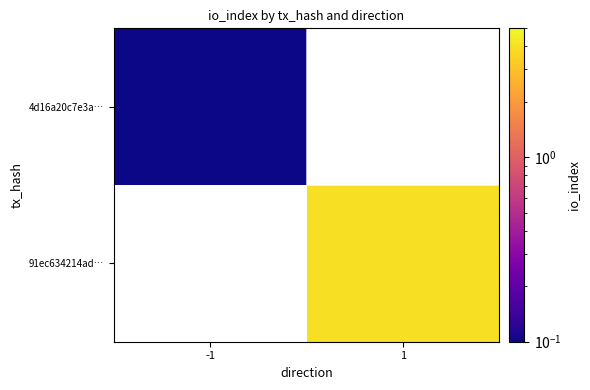

Which series has the largest range (max minus min)?

4d16a20c7e3a…